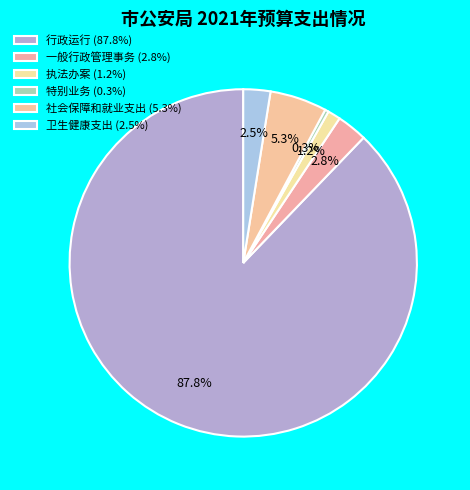

Is there any slice that represents more than half of the pie?

Yes